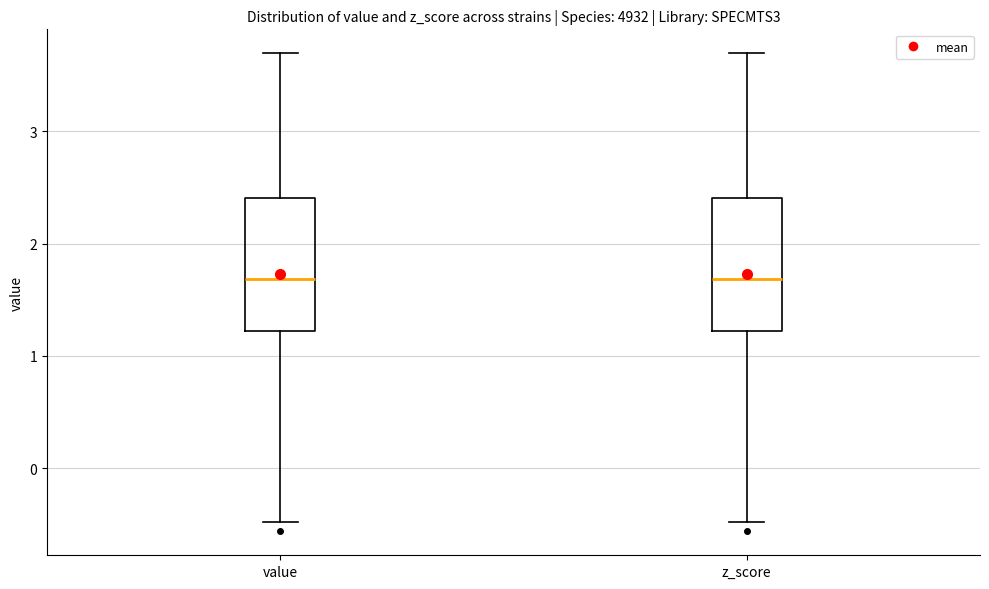

Reading left to right, transcribe this box plot: for each box, give where its median line is, the range the box spans, and where its two whiskers end, as read against the y-axis. The values are not printed on the chart, so give them approximately, as read against the axis.

value: median 1.7, box 1.2 to 2.4, whiskers -0.5 to 3.7
z_score: median 1.7, box 1.2 to 2.4, whiskers -0.5 to 3.7